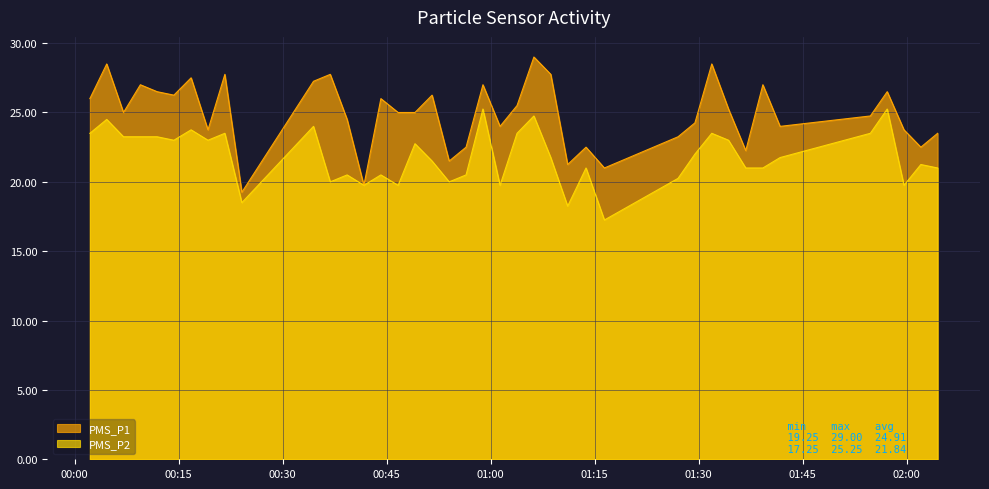

Rank the series by their average value, from lowest to highest.

PMS_P2, PMS_P1